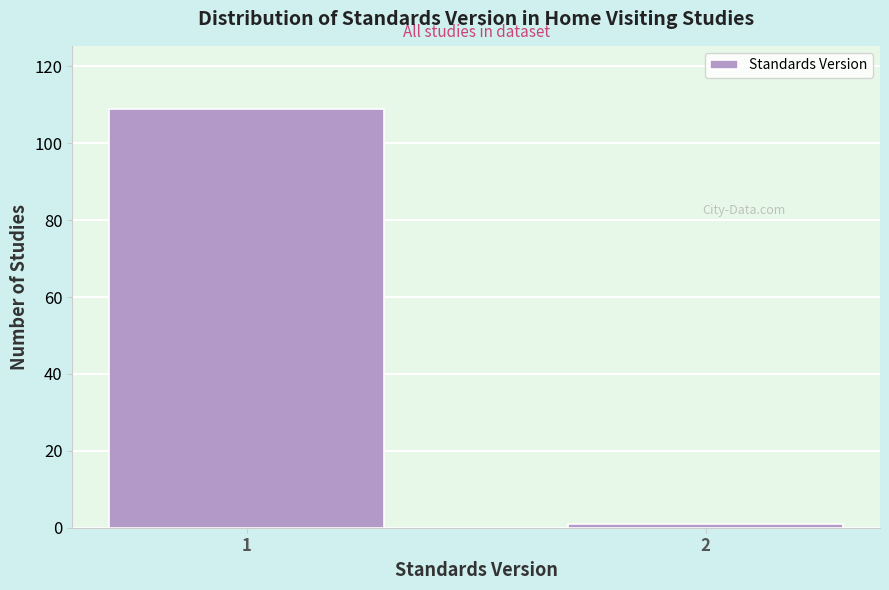

Reading left to right, extract all data points from this chart.

109	1